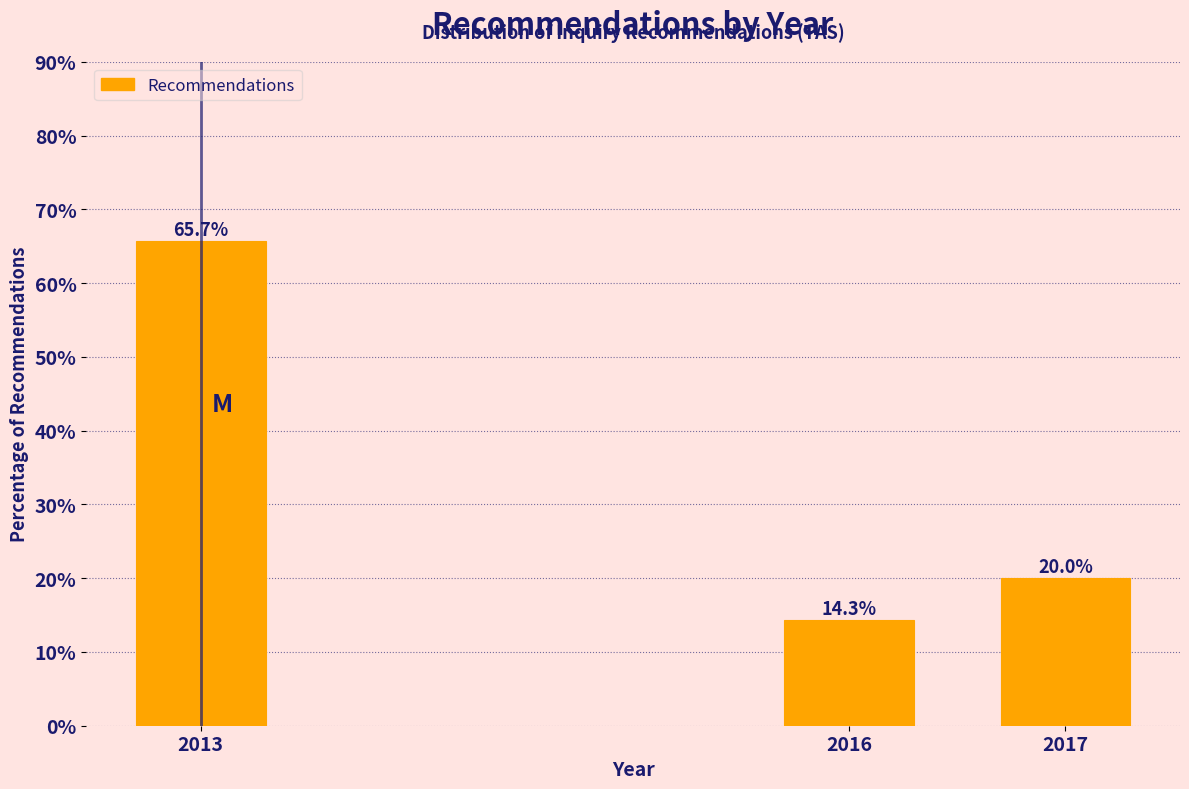

Reading left to right, extract all data points from this chart.

2013=65.7	2016=14.3	2017=20.0